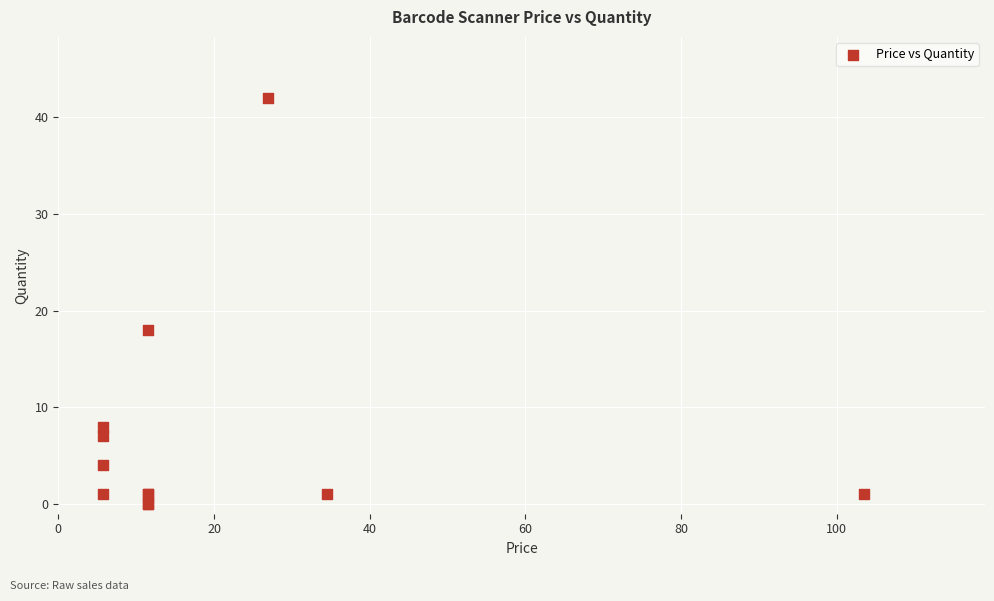

What Y value in the scatter plot is closest to 21?

18